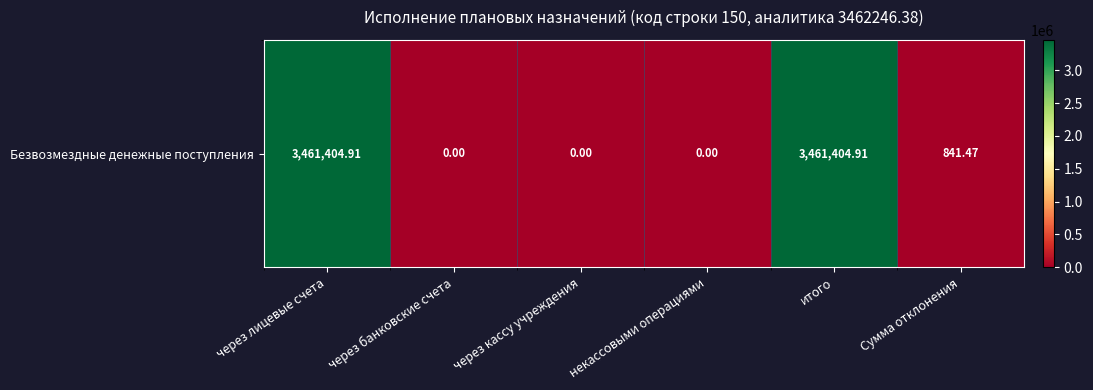

List the labels in order of value, smallest first.

через банковские счета, через кассу учреждения, некассовыми операциями, Сумма отклонения, через лицевые счета, итого